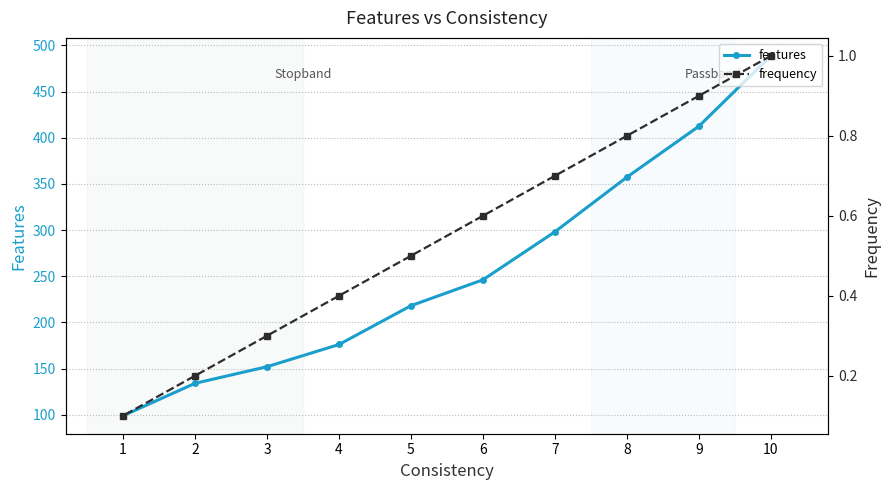

Which category has the lowest value in the frequency series?

1